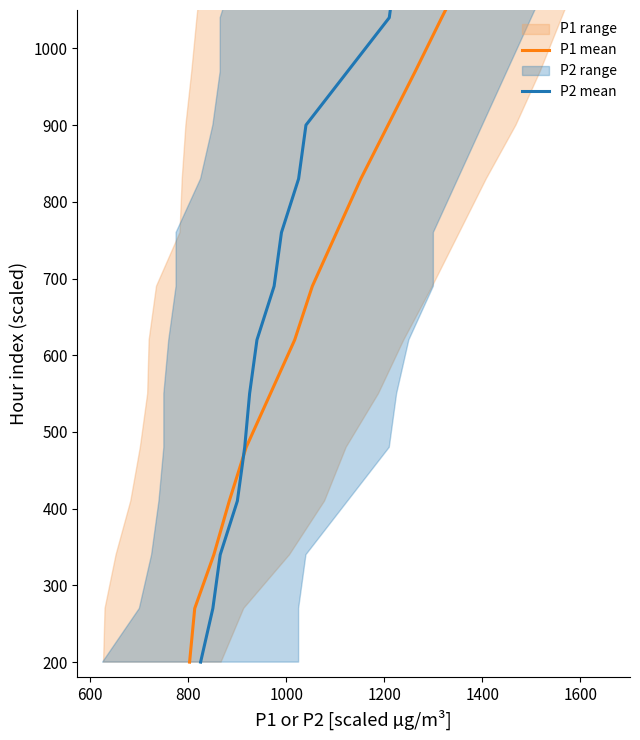

Is the value of P2 mean at 13 greater than the value of P1 mean at 12?

Yes